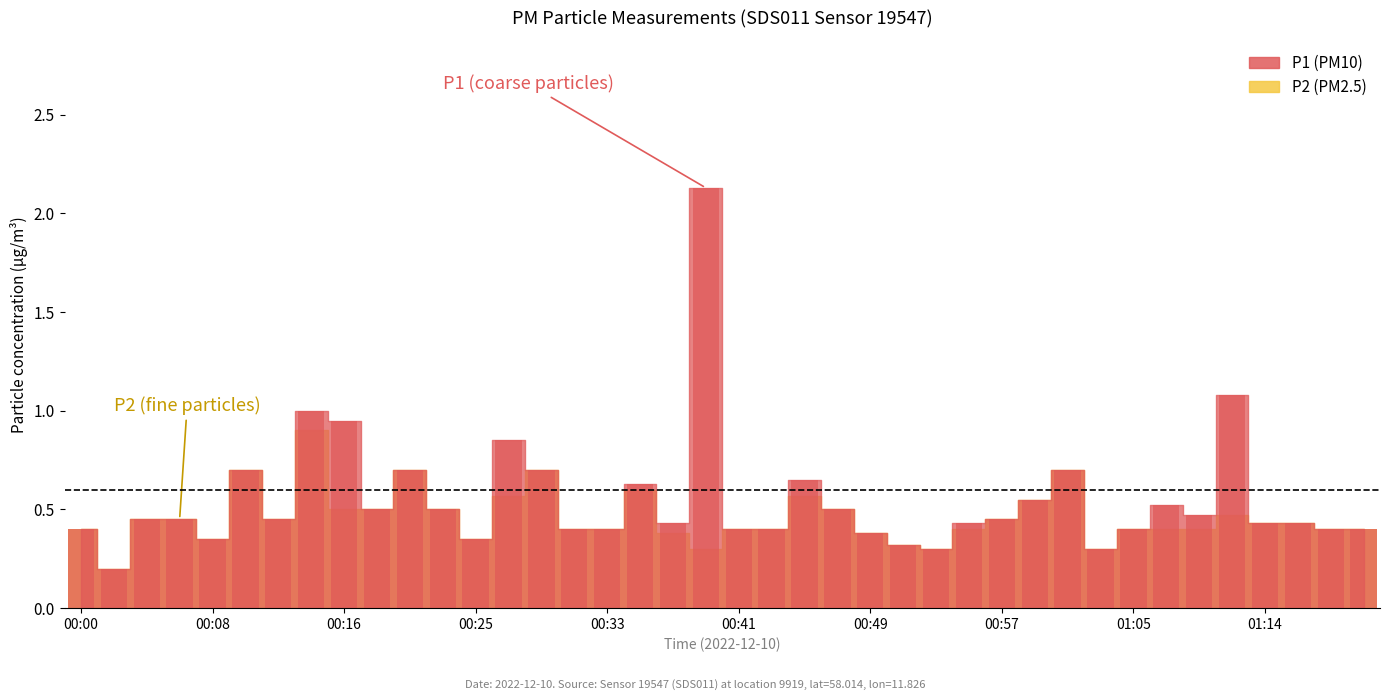

Reading left to right, extract all data points from this chart.

P1: 00:00=0.4	00:02=0.2	00:04=0.5	00:06=0.5	00:08=0.3	00:10=0.7	00:12=0.5	00:14=1.0	00:16=0.9	00:18=0.5	00:21=0.7	00:23=0.5	00:25=0.3	00:27=0.8	00:29=0.7	00:31=0.4	00:33=0.4	00:35=0.6	00:37=0.4	00:39=2.1	00:41=0.4	00:43=0.4	00:45=0.7	00:47=0.5	00:49=0.4	00:51=0.3	00:53=0.3	00:55=0.4	00:57=0.5	00:59=0.6	01:01=0.7	01:03=0.3	01:05=0.4	01:07=0.5	01:09=0.5	01:12=1.1	01:14=0.4	01:16=0.4	01:18=0.4	01:20=0.4
P2: 00:00=0.4	00:02=0.2	00:04=0.5	00:06=0.5	00:08=0.3	00:10=0.7	00:12=0.5	00:14=0.9	00:16=0.5	00:18=0.5	00:21=0.7	00:23=0.5	00:25=0.3	00:27=0.6	00:29=0.7	00:31=0.4	00:33=0.4	00:35=0.6	00:37=0.4	00:39=0.3	00:41=0.4	00:43=0.4	00:45=0.6	00:47=0.5	00:49=0.4	00:51=0.3	00:53=0.3	00:55=0.4	00:57=0.5	00:59=0.6	01:01=0.7	01:03=0.3	01:05=0.4	01:07=0.4	01:09=0.4	01:12=0.5	01:14=0.4	01:16=0.4	01:18=0.4	01:20=0.4